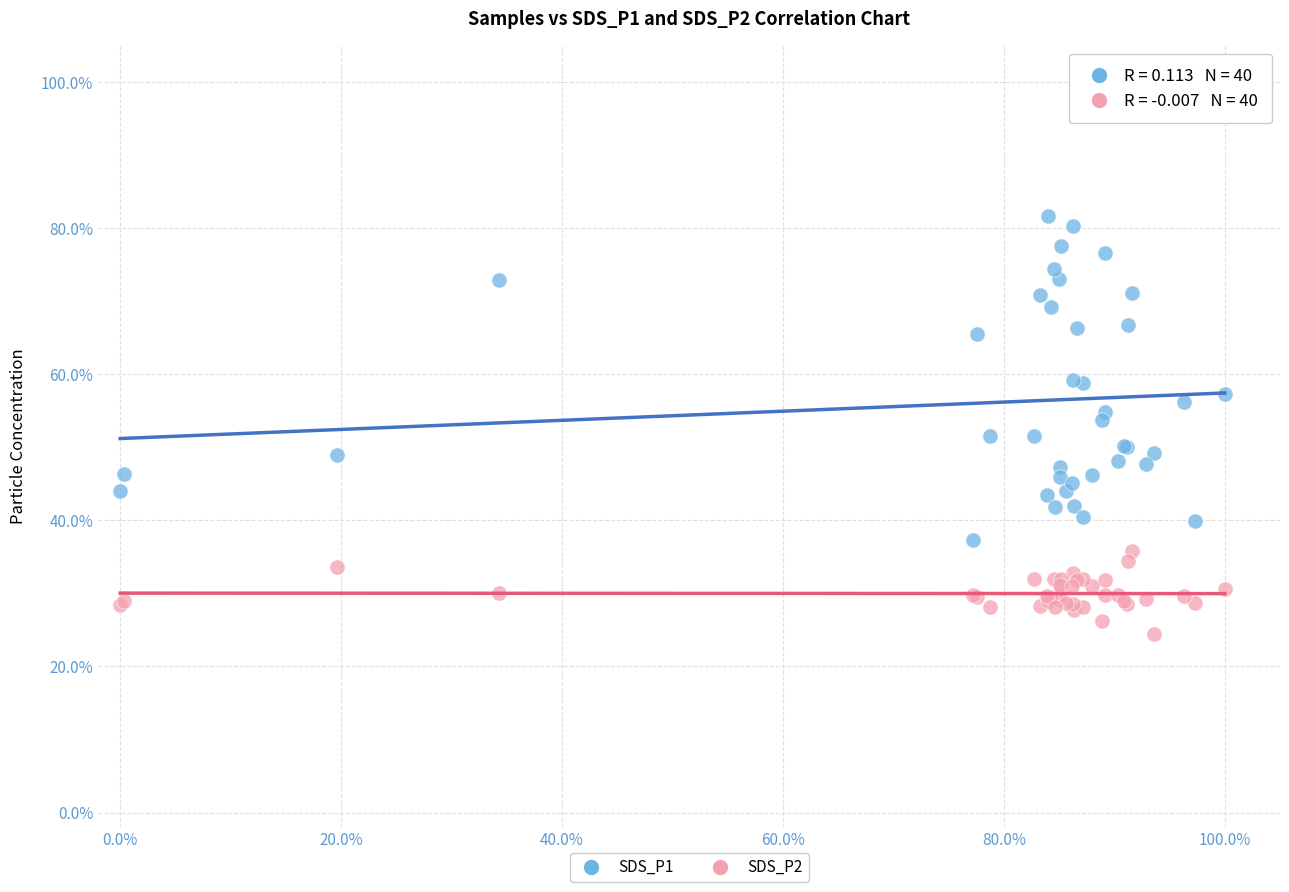

Which series reaches the minimum Y coordinate?

SDS_P2